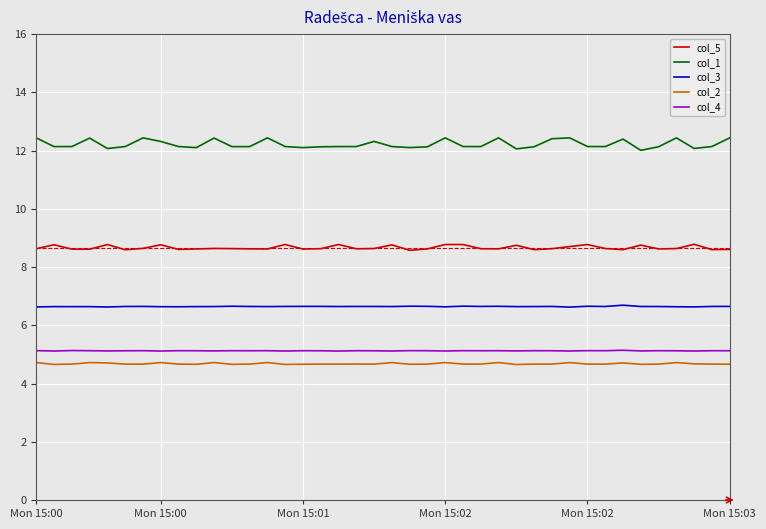

True or false: col_2 and col_4 intersect in this chart.

False